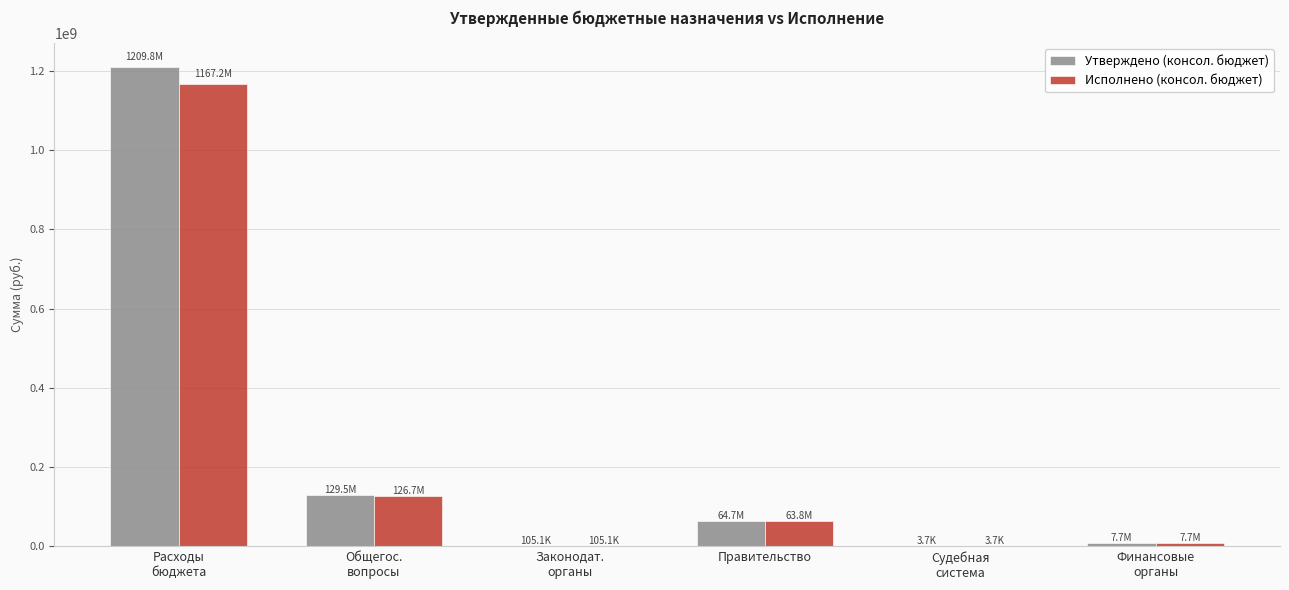

Is it true that Исполнено (консол. бюджет) equals 63794159.9 at Правительство?

True